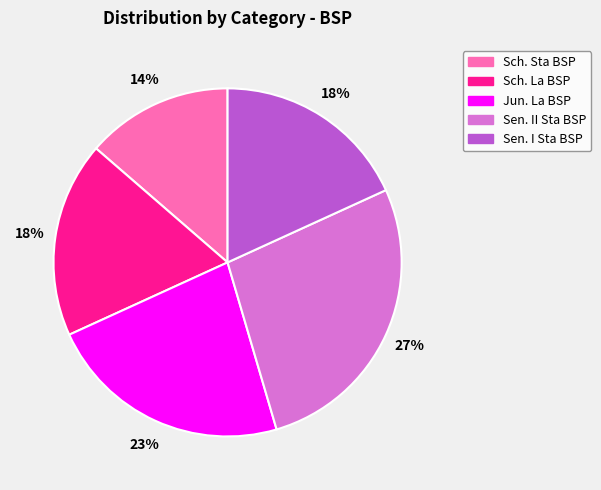

To the nearest percent, what is the average slice percentage?

20%